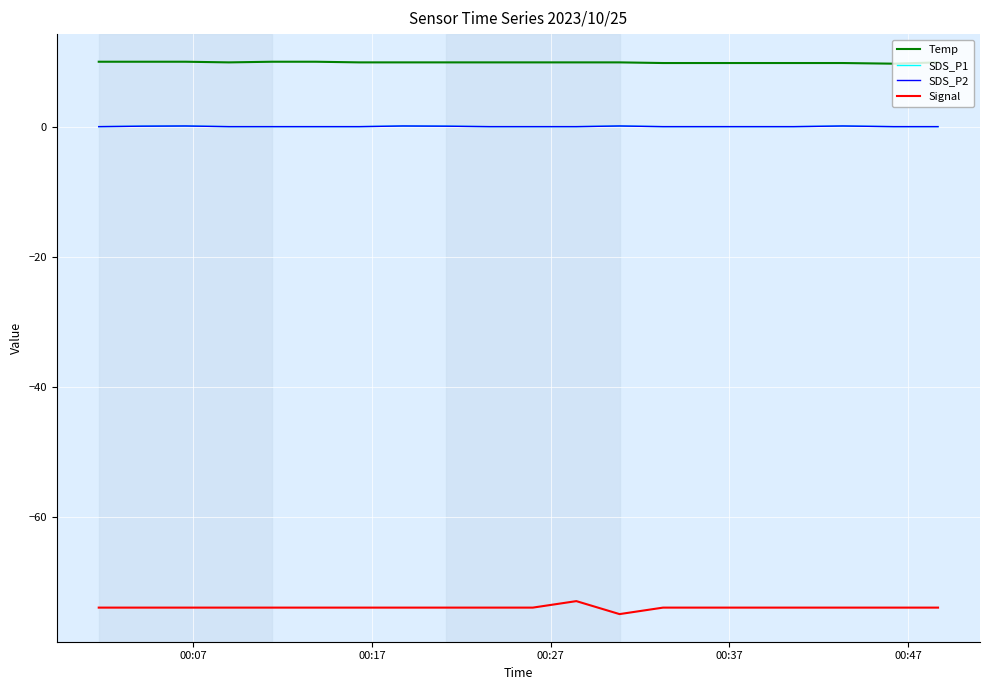

Which series has the widest spread of values?

Signal